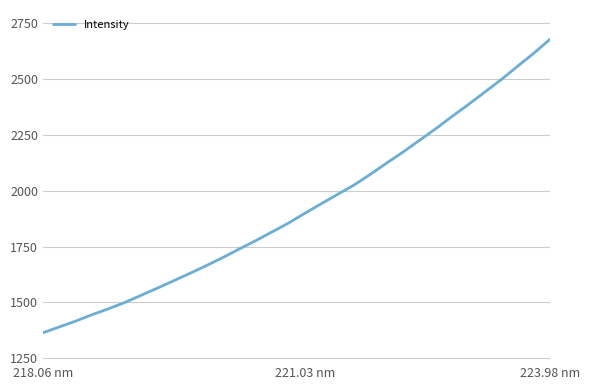

Does the chart have visible grid lines?

Yes